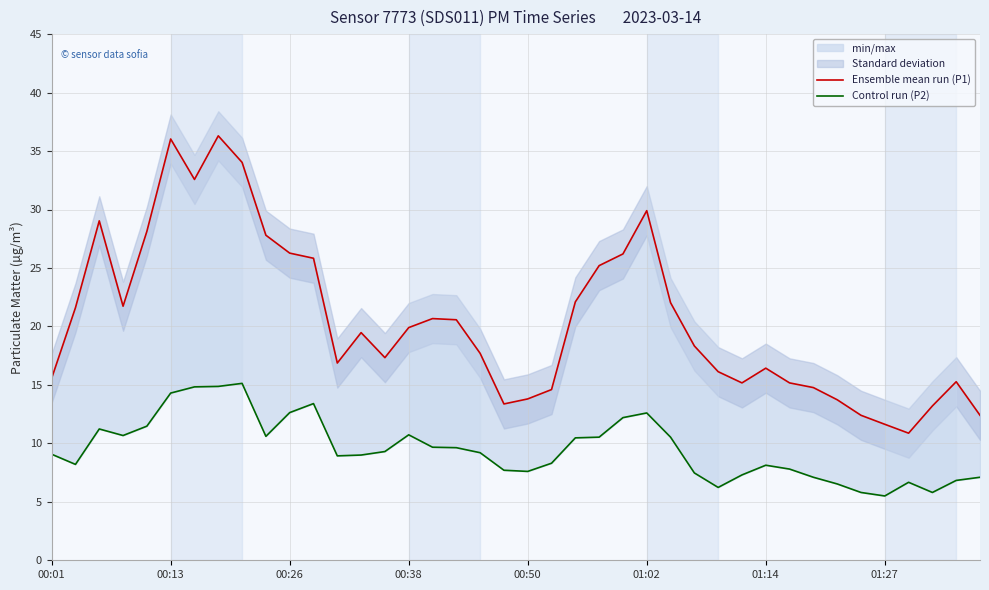

In Ensemble mean run (P1), how many points are higher than both neighbors (excluding endpoints)?

8